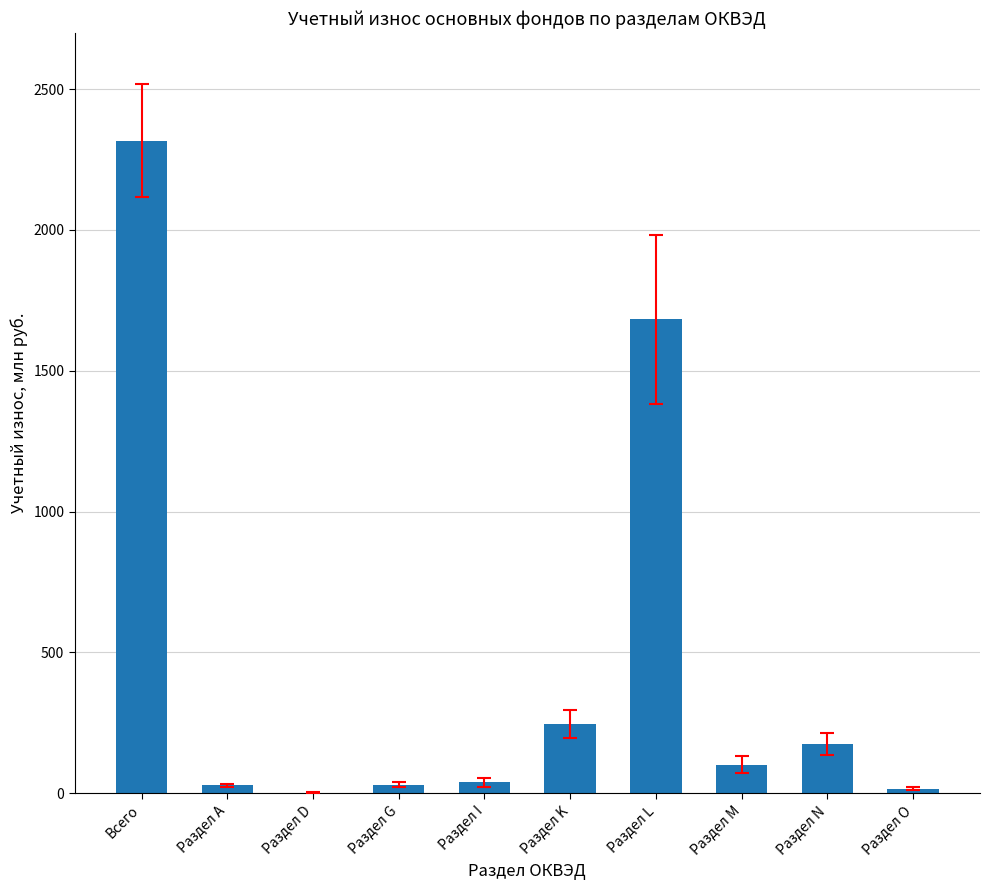

What is the sum of all values?

4632